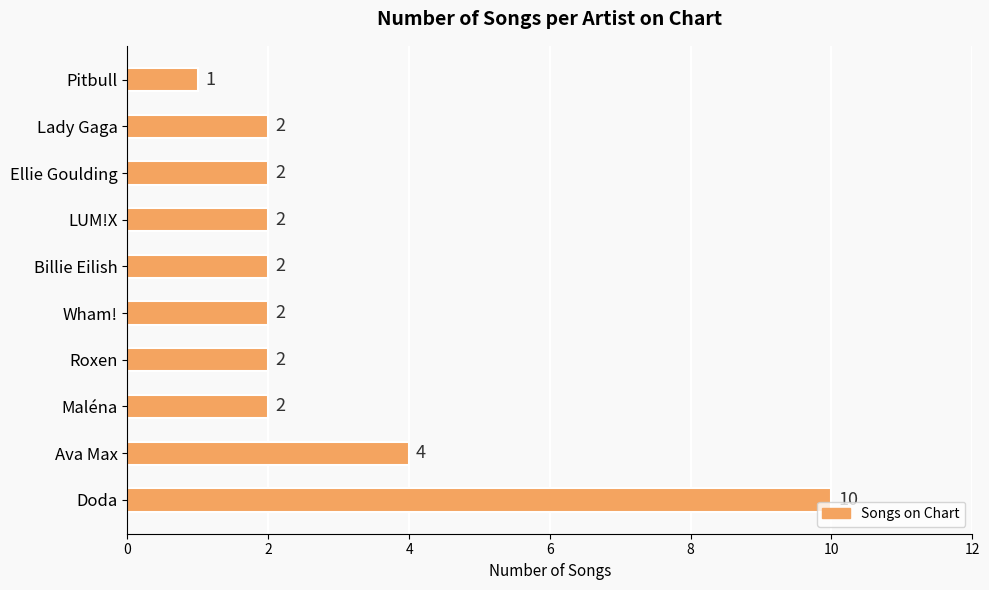

What is the maximum value shown in the chart?

10